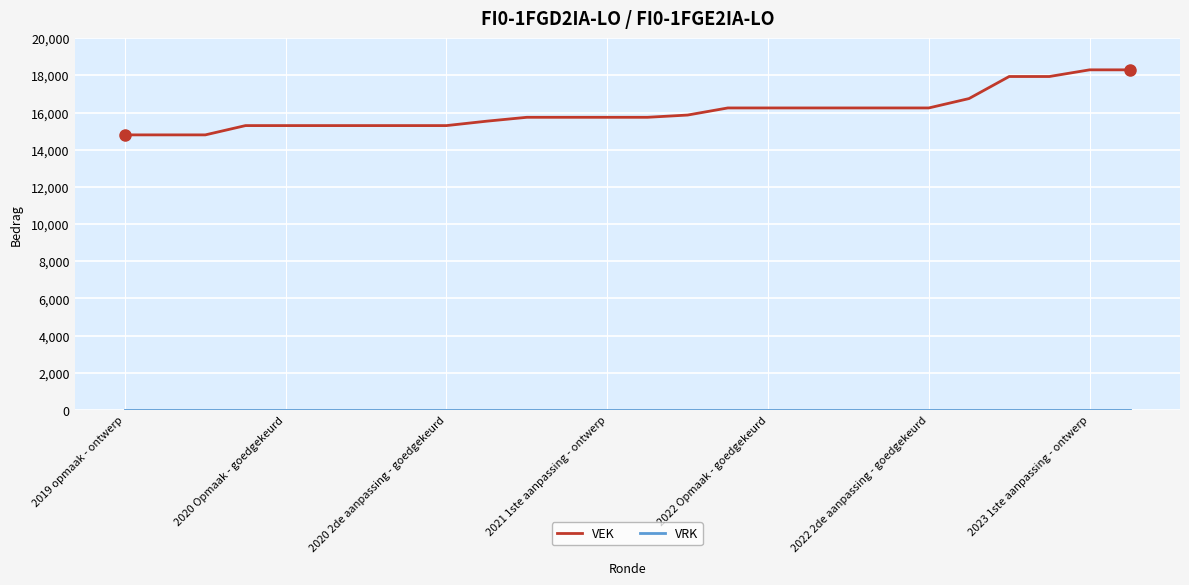

What is the highest value of the VEK series?

18300